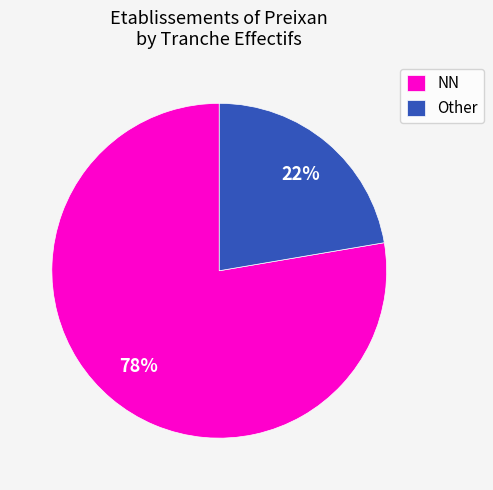

To the nearest percent, what percentage of the pie is Other?

22%